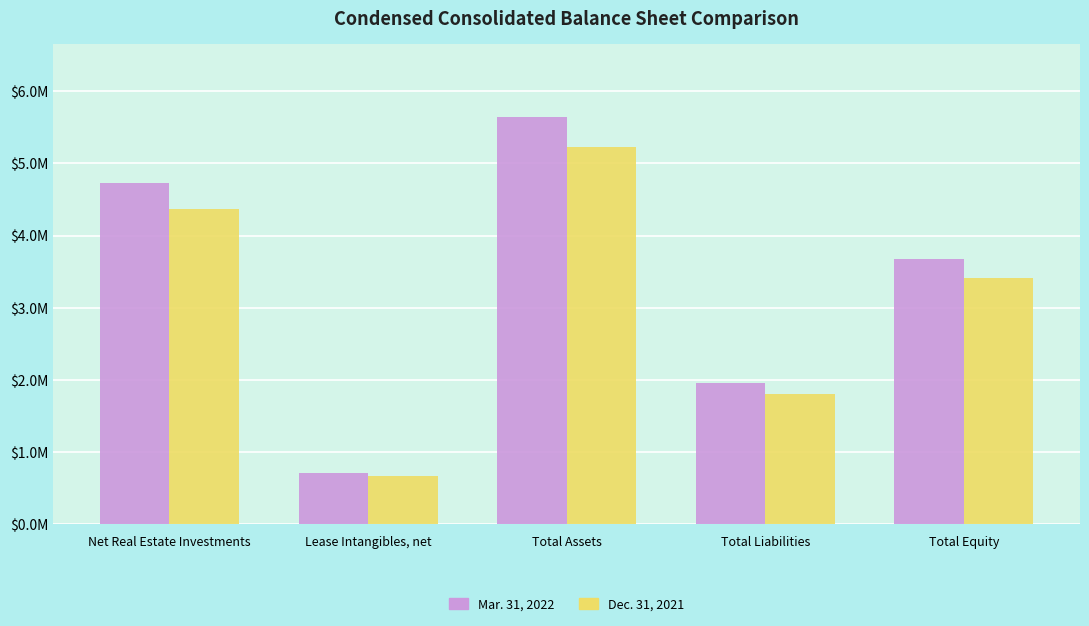

Where is Mar. 31, 2022 nearest to the value 3177549?

Total Equity